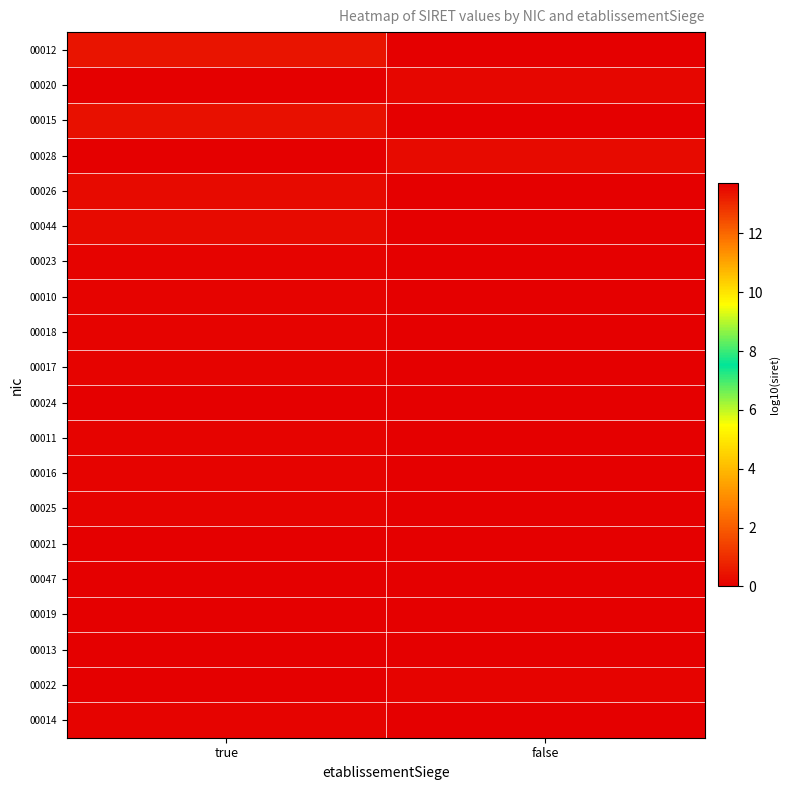

What is the total value across all series at false?

81.7